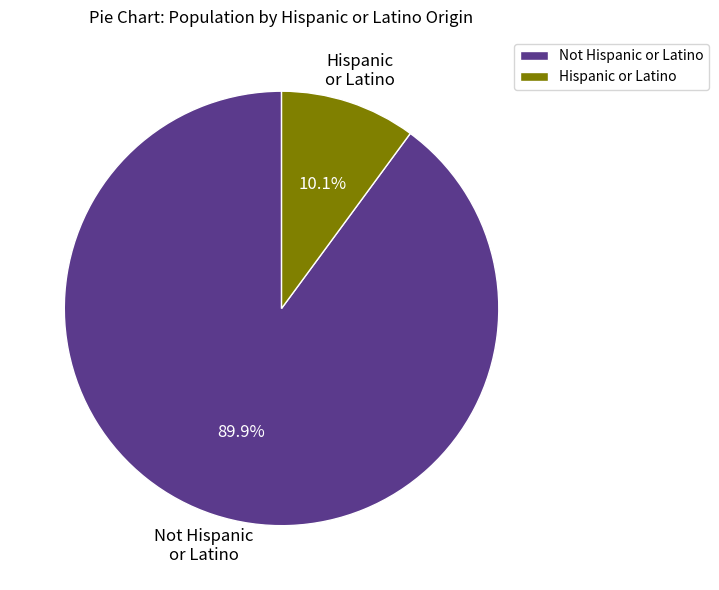

Is the sum of Hispanic or Latino and Not Hispanic or Latino greater than half?

Yes